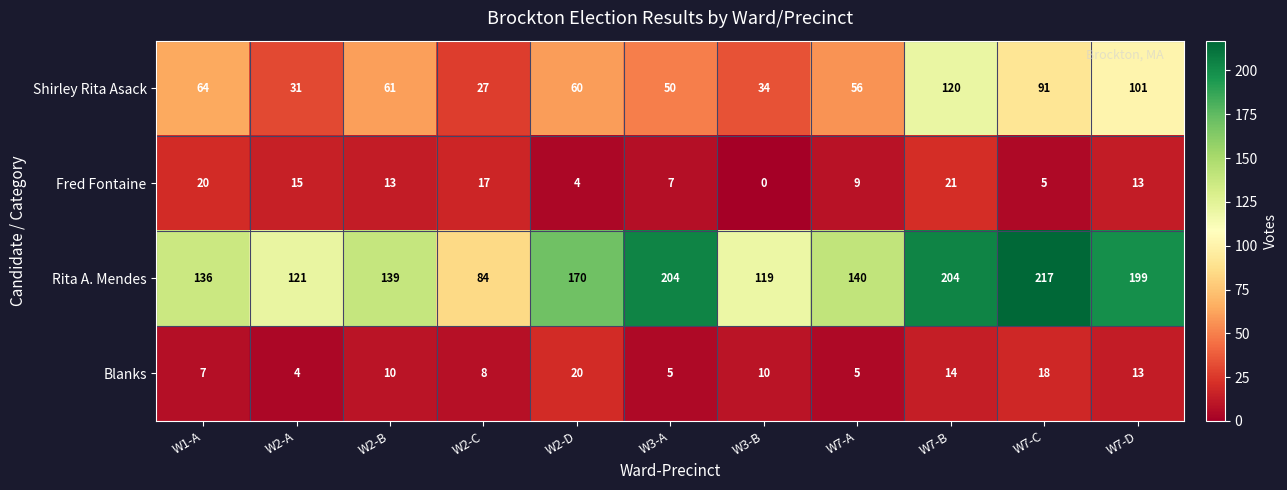

Which series has the largest total across all categories?

Rita A. Mendes